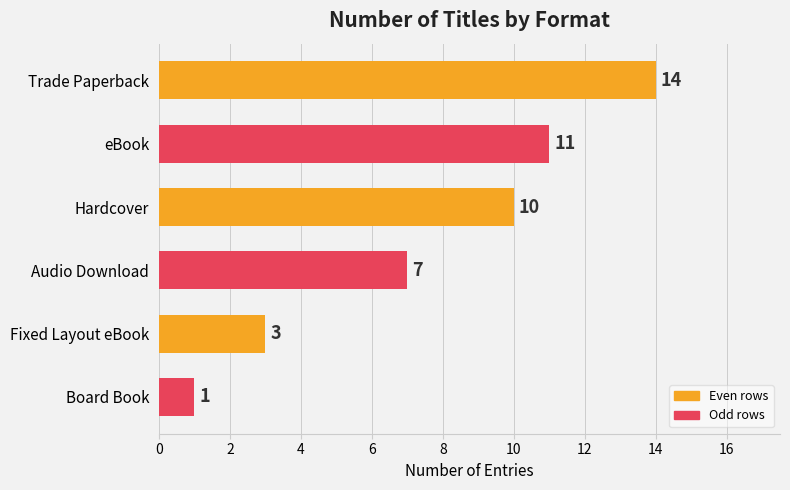

The value at Trade Paperback is 6. True or false?

False